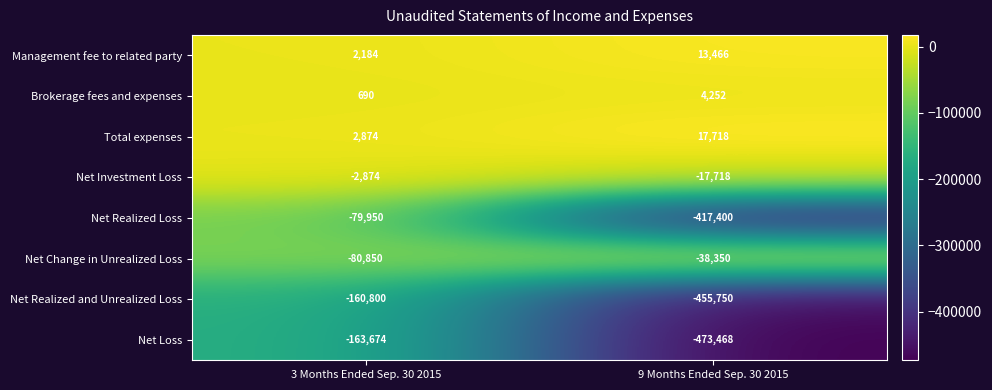

Reading left to right, transcribe all the data shown in this chart.

Management fee to related party: 3 Months Ended Sep. 30 2015=2184	9 Months Ended Sep. 30 2015=13466
Brokerage fees and expenses: 3 Months Ended Sep. 30 2015=690	9 Months Ended Sep. 30 2015=4252
Total expenses: 3 Months Ended Sep. 30 2015=2874	9 Months Ended Sep. 30 2015=17718
Net Investment Loss: 3 Months Ended Sep. 30 2015=-2874	9 Months Ended Sep. 30 2015=-17718
Net Realized Loss: 3 Months Ended Sep. 30 2015=-79950	9 Months Ended Sep. 30 2015=-417400
Net Change in Unrealized Loss: 3 Months Ended Sep. 30 2015=-80850	9 Months Ended Sep. 30 2015=-38350
Net Realized and Unrealized Loss: 3 Months Ended Sep. 30 2015=-160800	9 Months Ended Sep. 30 2015=-455750
Net Loss: 3 Months Ended Sep. 30 2015=-163674	9 Months Ended Sep. 30 2015=-473468